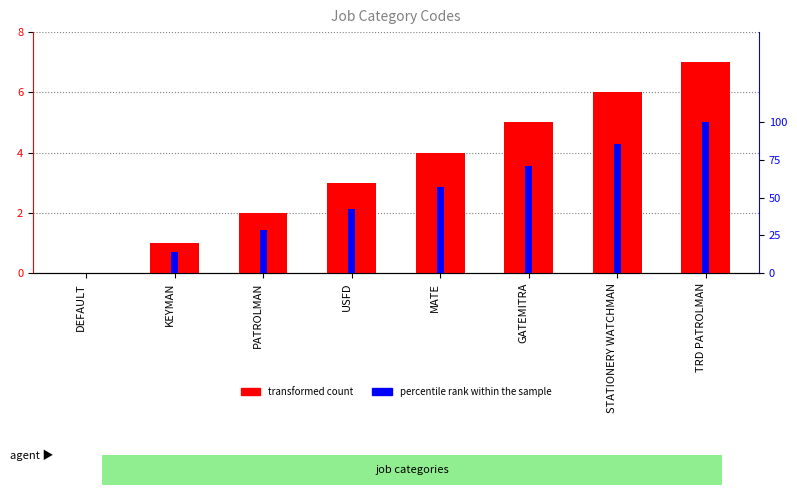

The transformed count series shows 4.0 at MATE. True or false?

True